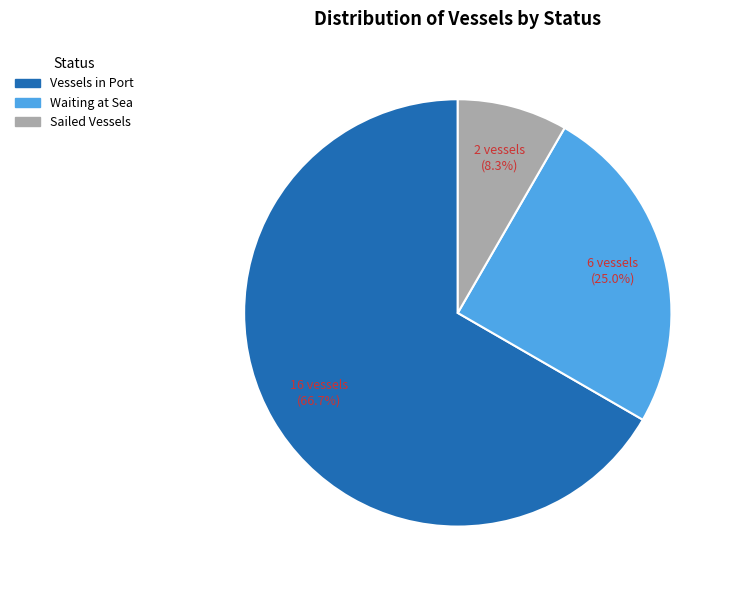

Which slice is the smallest?

Sailed Vessels